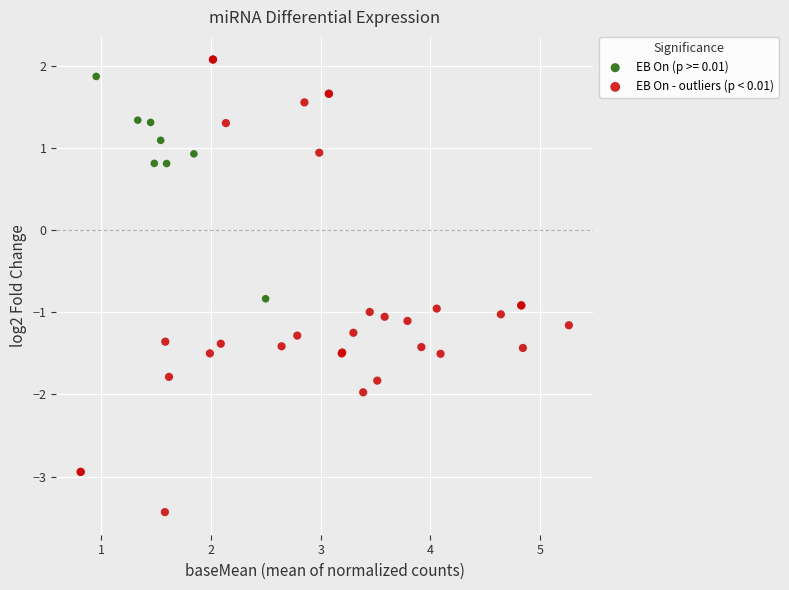

Which series reaches the minimum Y coordinate?

EB On - outliers (p < 0.01)